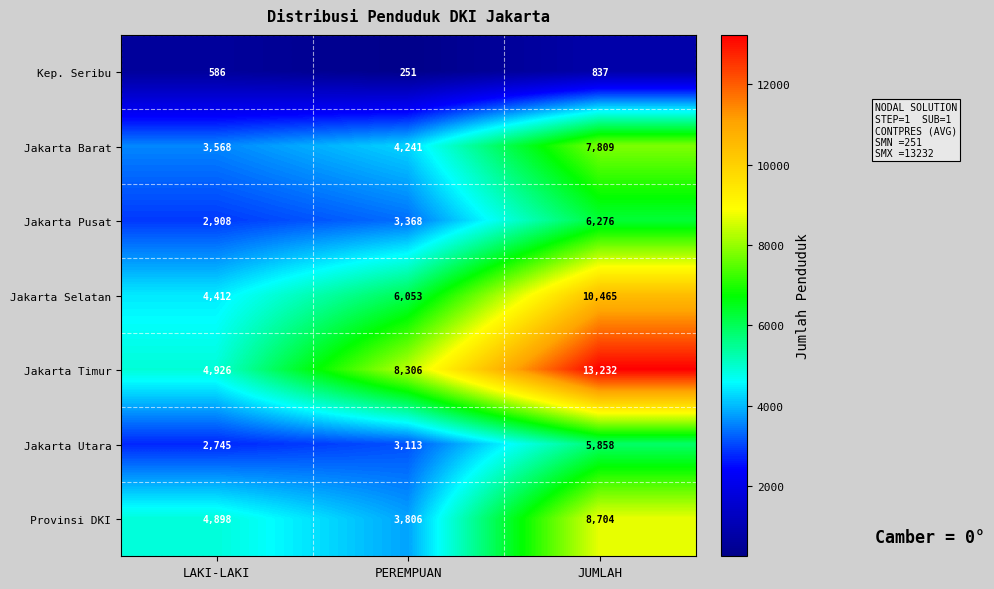

What is the difference between the Jakarta Utara values at JUMLAH and PEREMPUAN?

2745